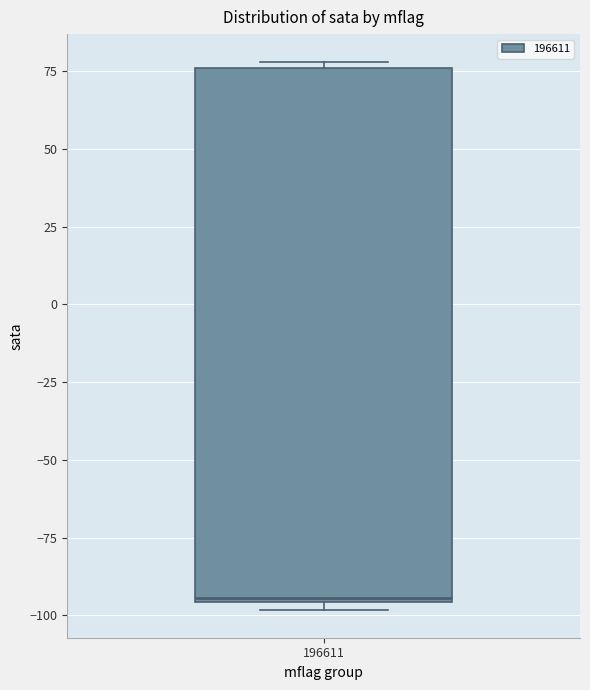

Read this box plot against the y-axis: the position of the median line, the range covered by the box, and the ends of both whiskers. The values are not printed on the chart, so give them approximately, as read against the axis.

median -95, box -95 to 75, whiskers -100 to 80